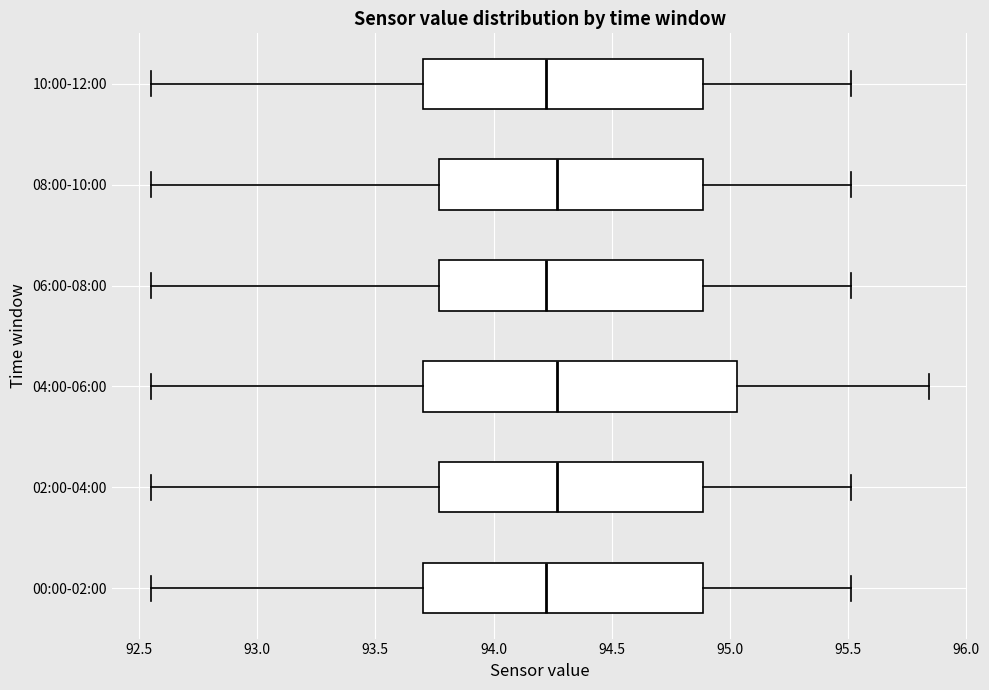

Where does the left whisker of the box for 08:00-10:00 end on the x-axis? The values are not printed on the chart, so give them approximately, as read against the axis.

92.55